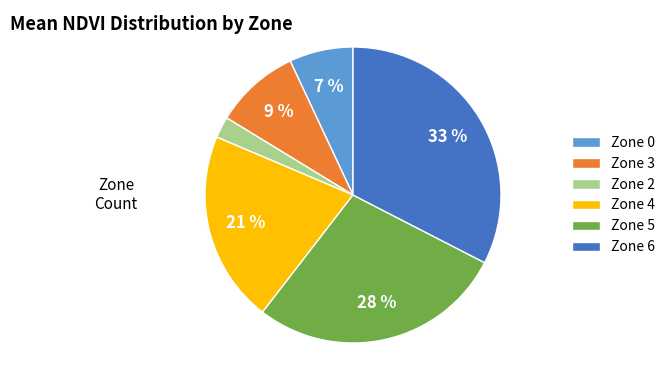

To the nearest percent, what portion does Zone 5 represent?

28%